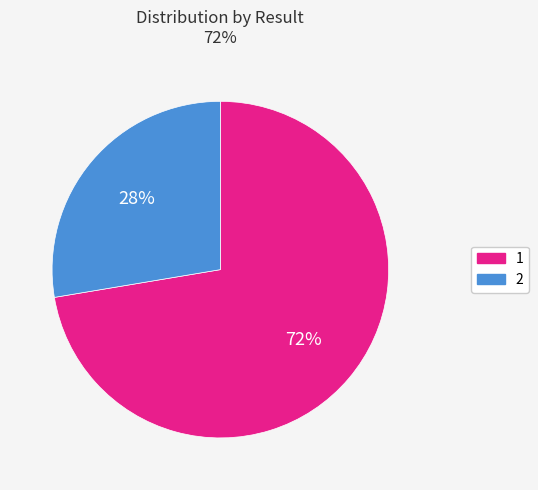

Count the number of slices in the pie.

2